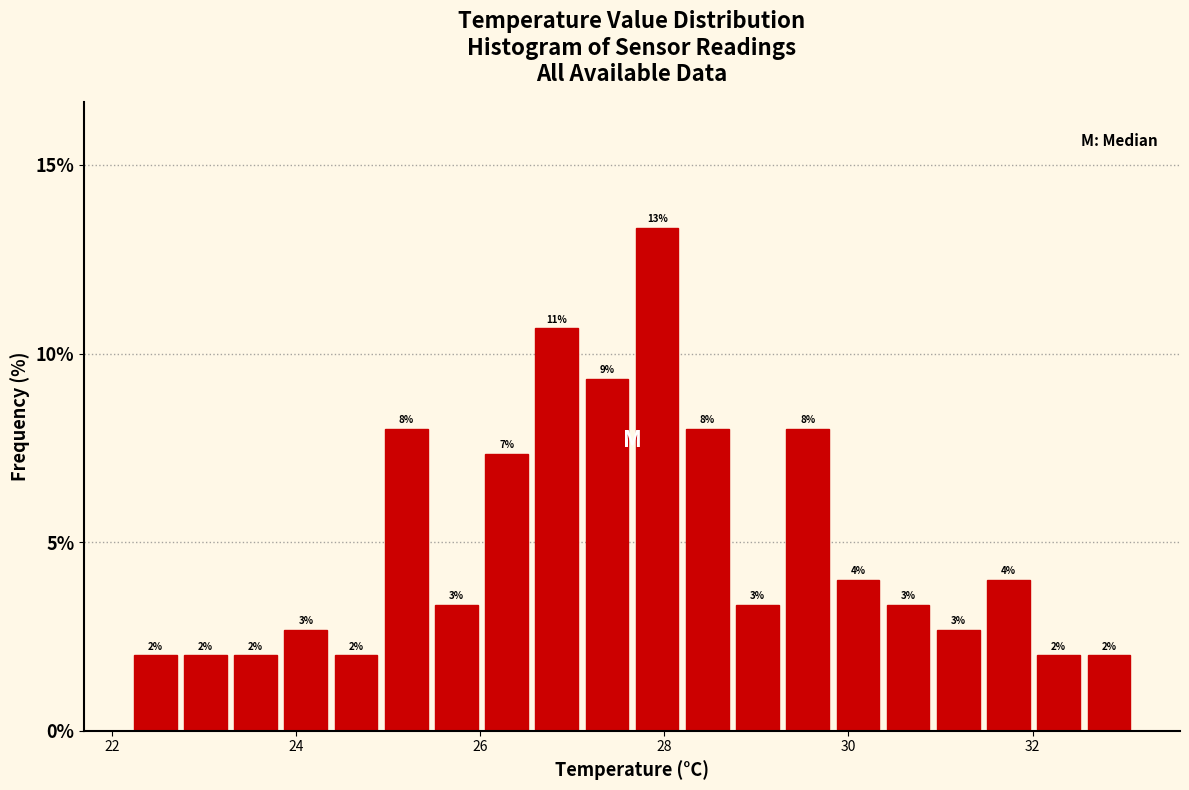

Around what value on the x-axis is the tallest bar? Give the approximate position of its centre, as read against the axis.

28.0